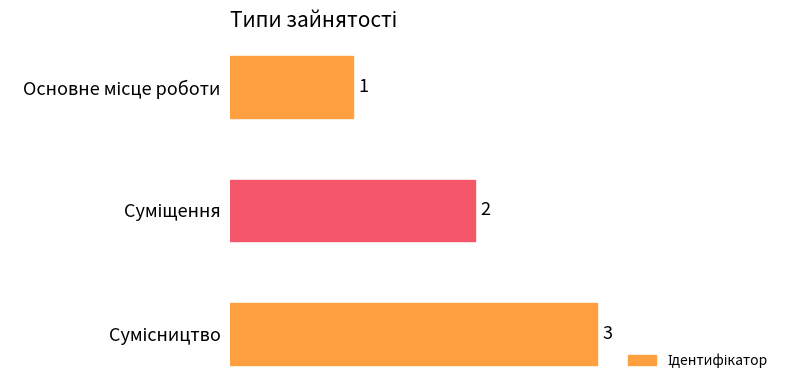

How many values are below 2?

1